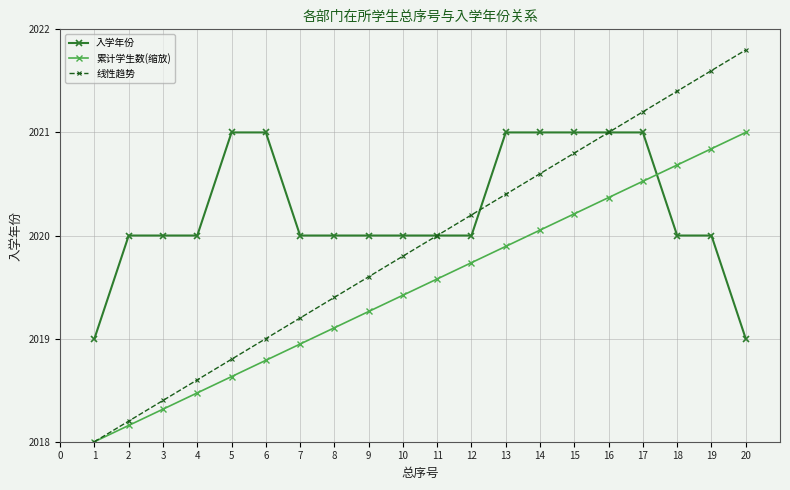

What are all the series names shown in the legend?

入学年份, 累计学生数(缩放), 线性趋势